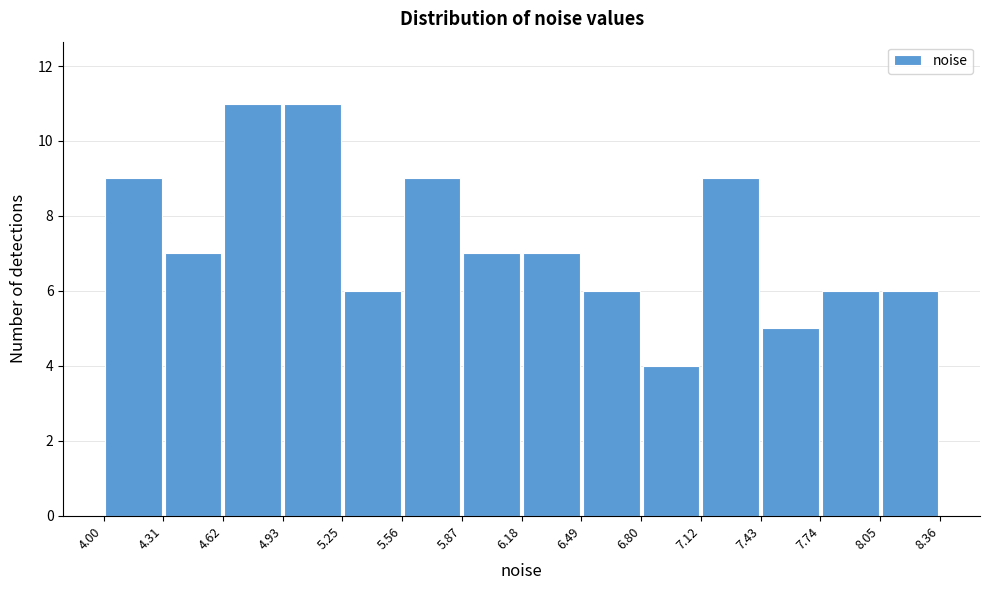

What is the height of the bar covering 4.62 to 4.93 on the x-axis? The values are not printed on the chart, so give them approximately, as read against the axis.

11